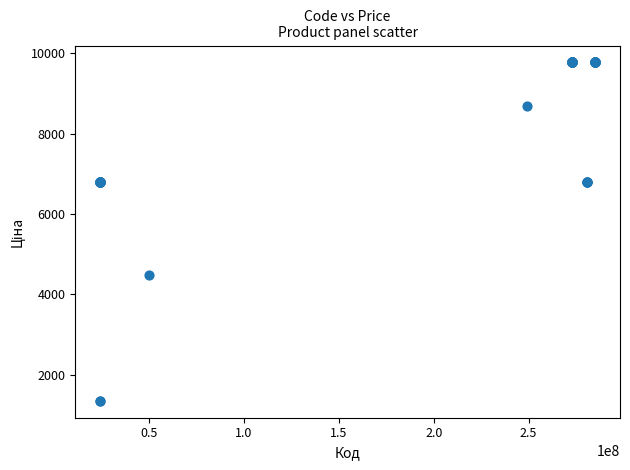

What Y value in the scatter plot is closest to 5561?

4470.6